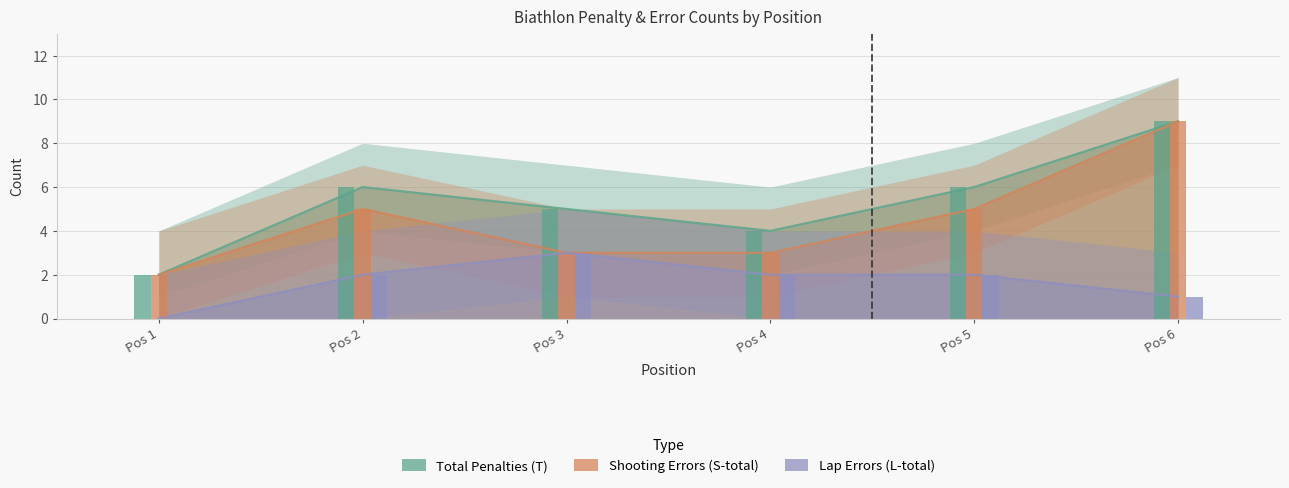

What is the total value across all series at Pos 1?

4